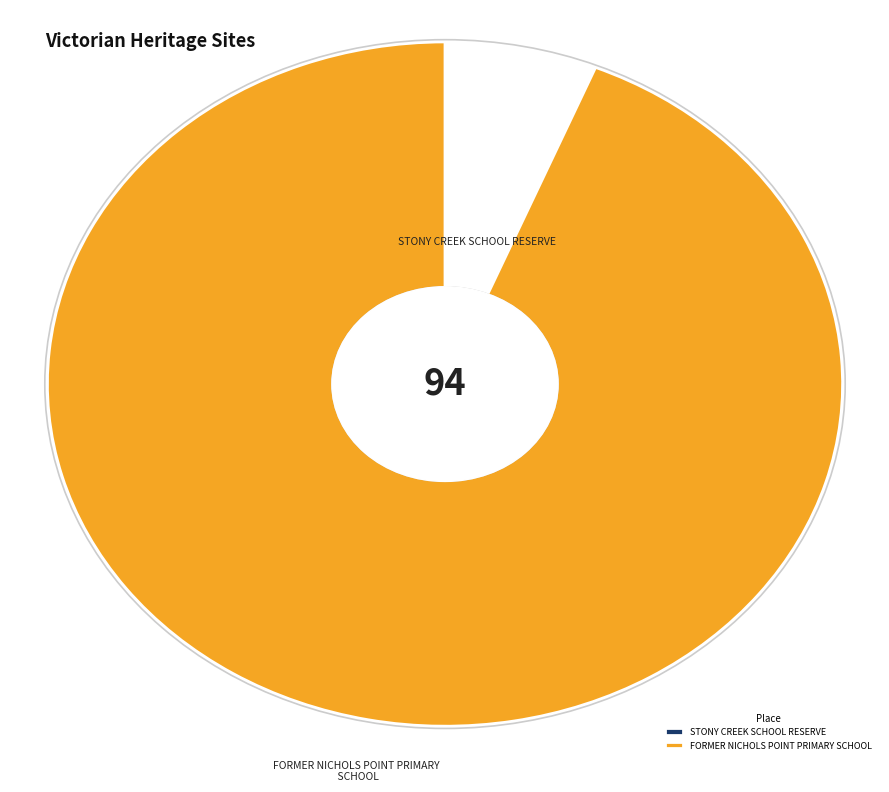

What is the largest slice in the pie chart?

FORMER NICHOLS POINT PRIMARY SCHOOL